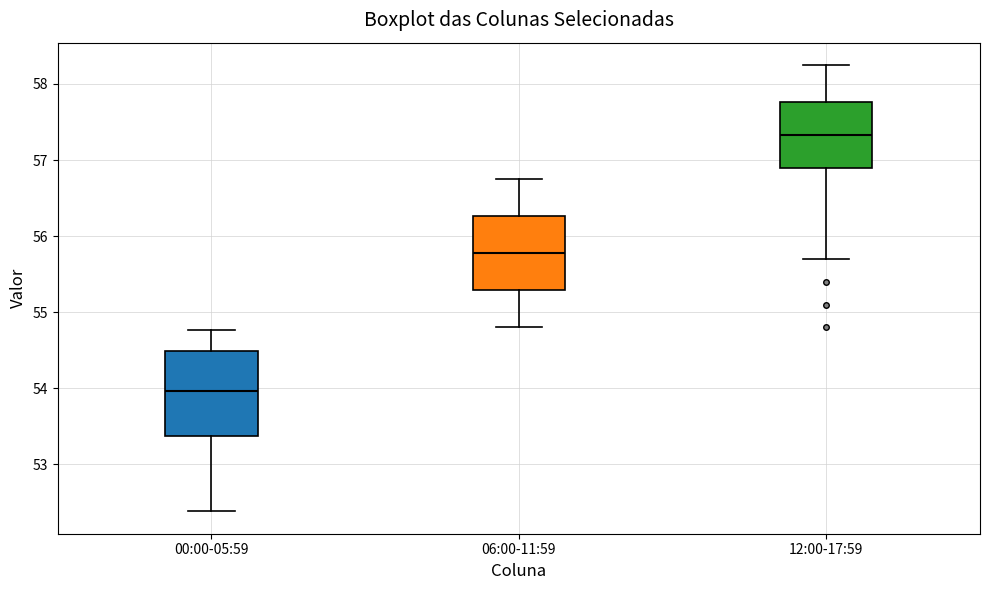

Which box's median line is the highest?

12:00-17:59